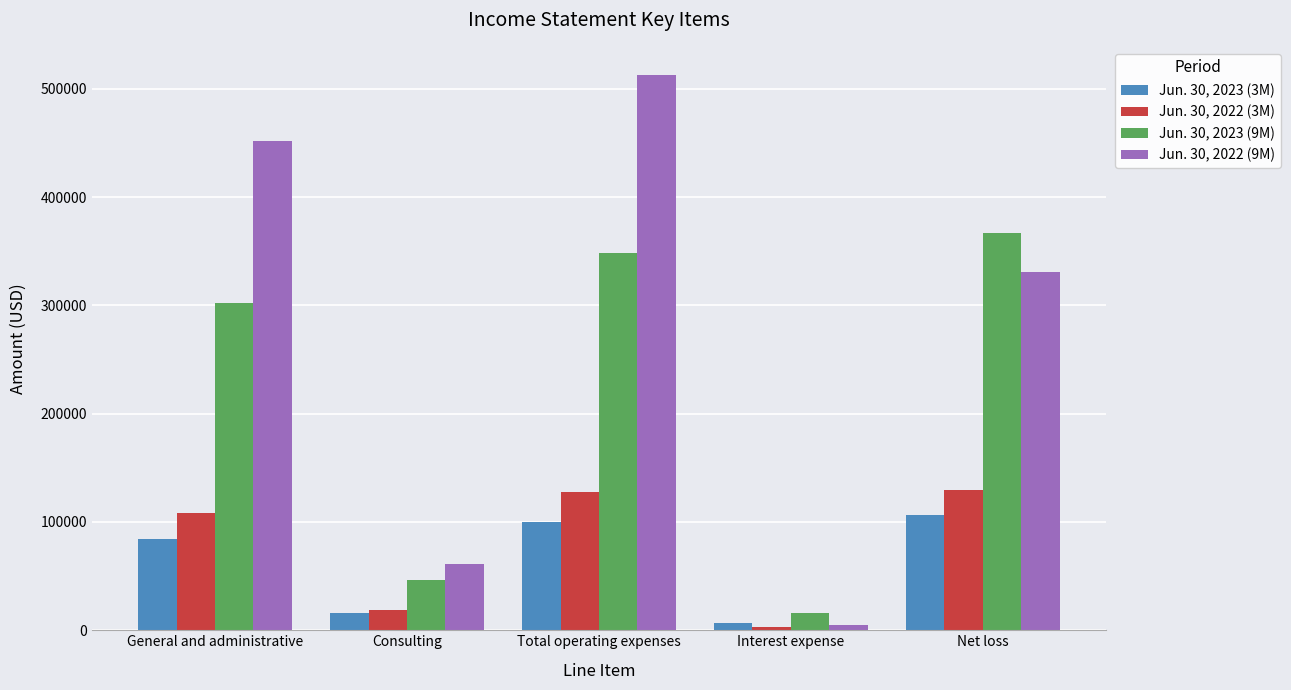

The value of Jun. 30, 2022 (9M) at General and administrative is 645603. True or false?

False